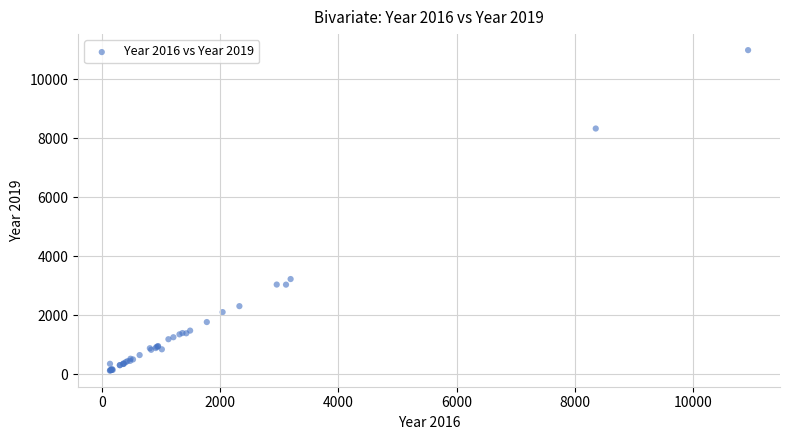

What Y value in the scatter plot is closest to 5559?

3233